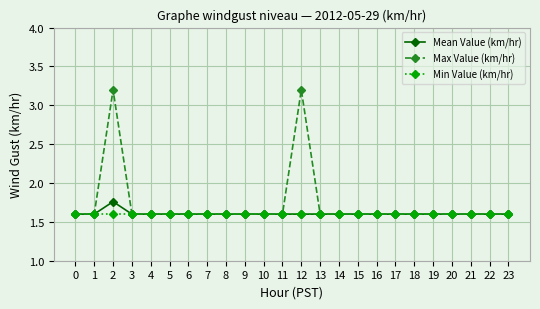

At how many categories does at least one series exceed 2?

2